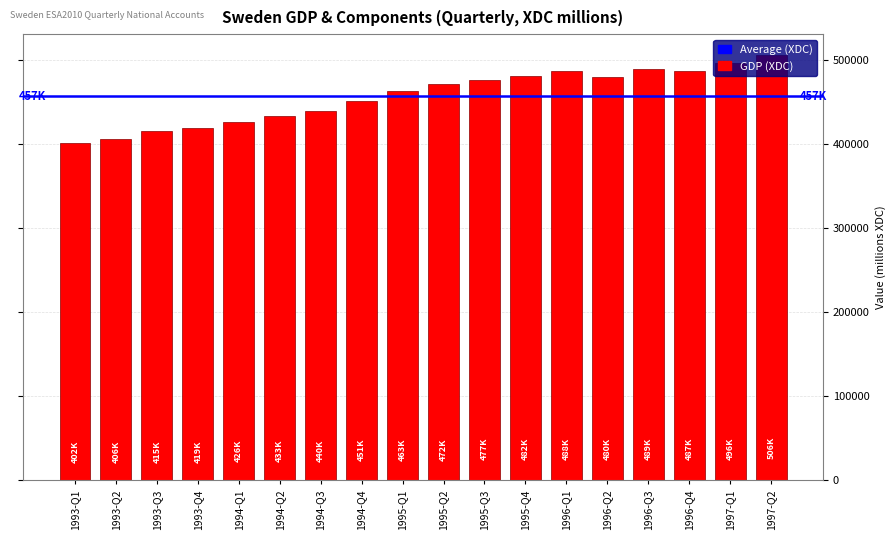

What is the greatest value displayed?

505699